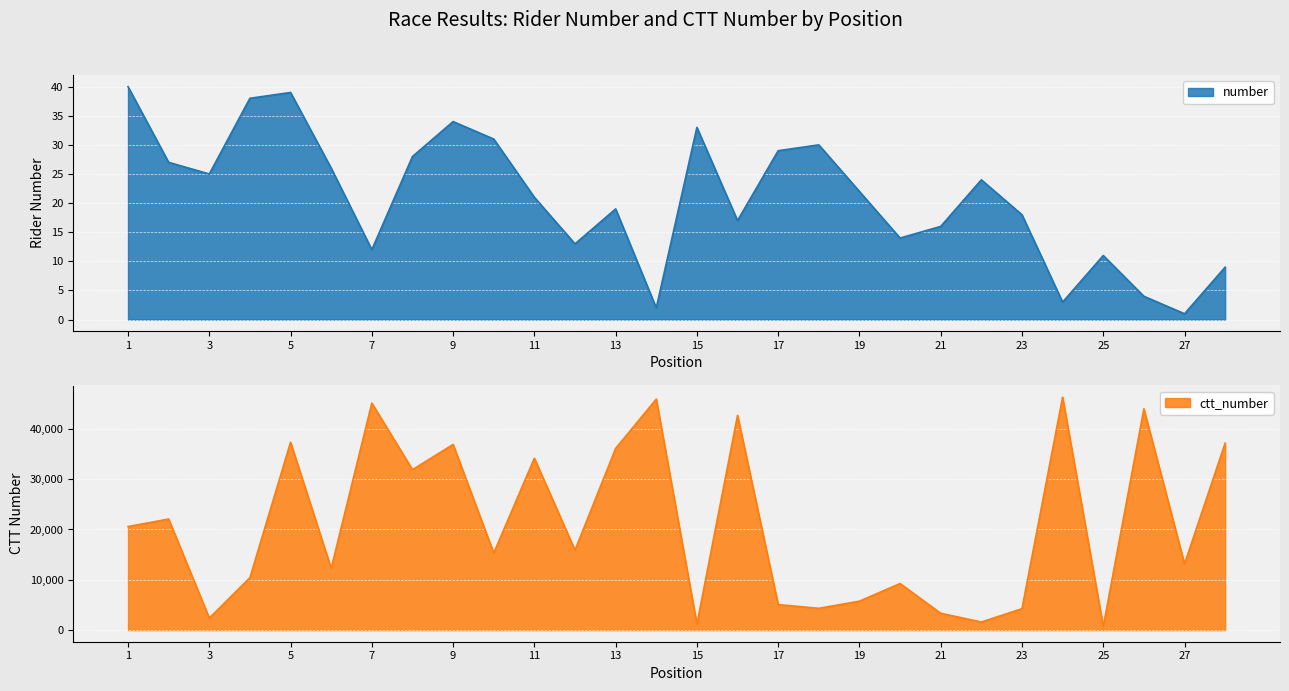

Reading left to right, what are all the values shown in this chart?

number: 40	27	25	38	39	26	12	28	34	31	21	13	19	2	33	17	29	30	22	14	16	24	18	3	11	4	1	9
ctt_number: 20577	22075	2381	10415	37340	12253	45127	31883	36908	15320	34155	15889	36110	45920	1161	42678	5065	4321	5748	9253	3342	1603	4254	46305	689	43980	13163	37159